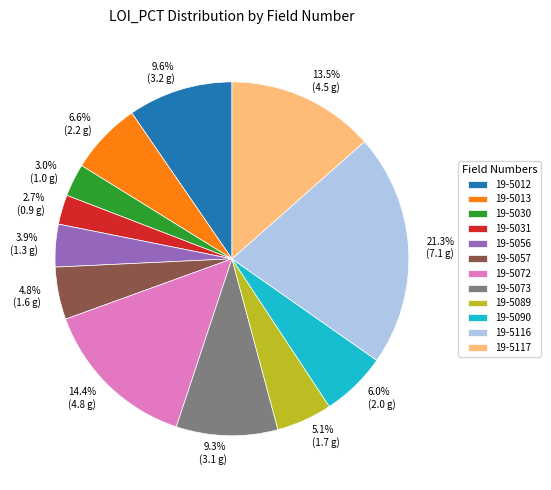

Which category has the biggest portion of the pie?

19-5116